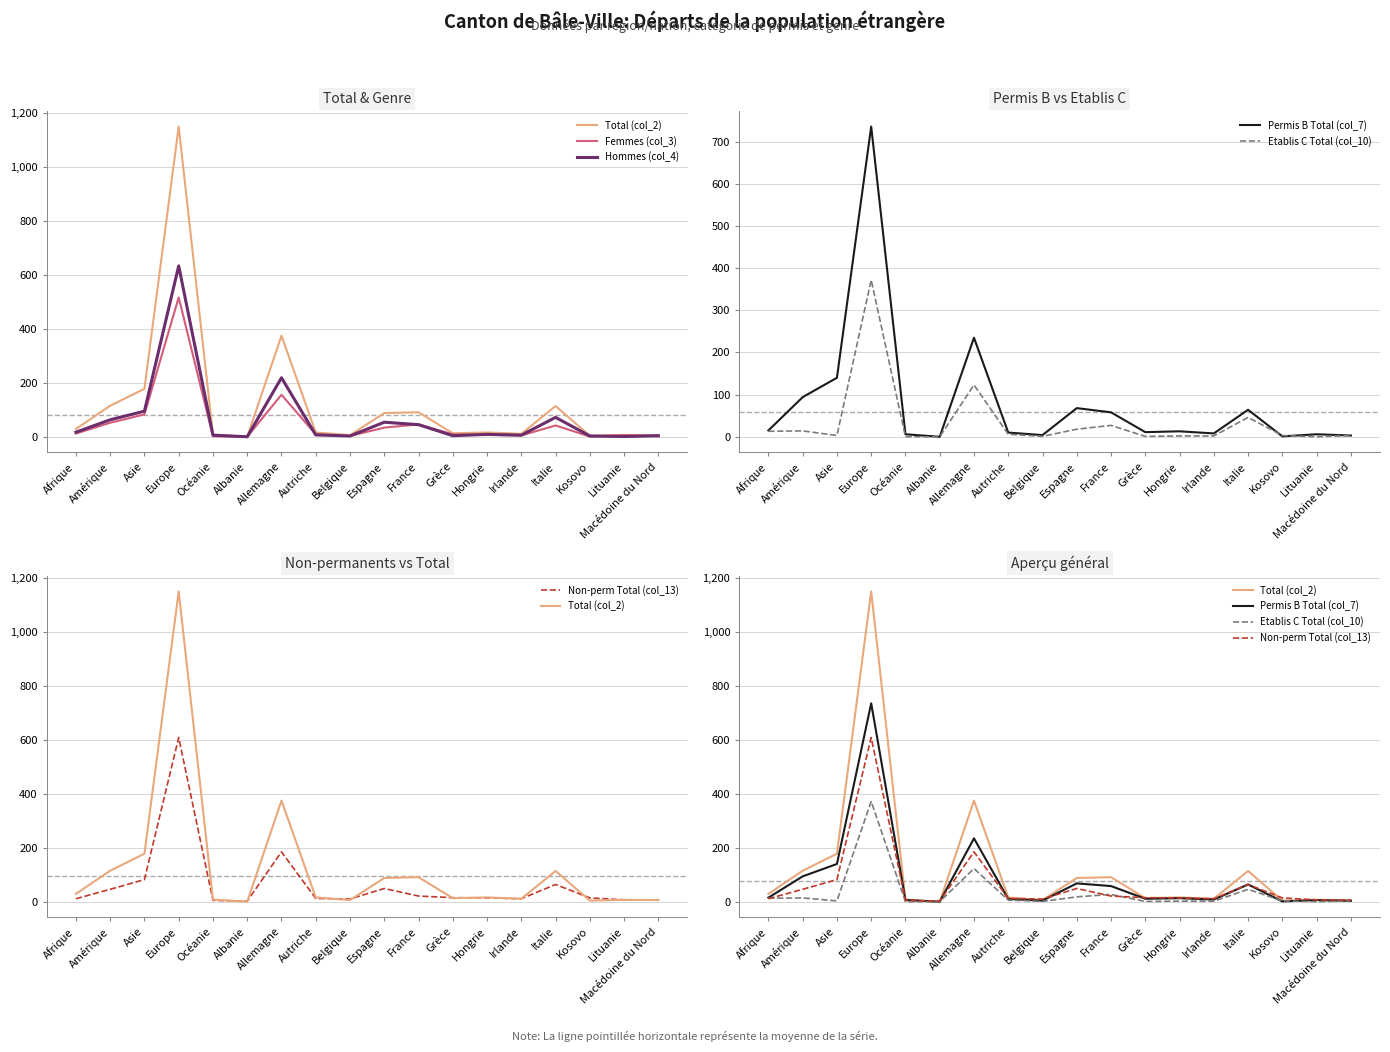

What are all the series names shown in the legend?

Total (col_2), Femmes (col_3), Hommes (col_4), Permis B Total (col_7), Etablis C Total (col_10), Non-perm Total (col_13)